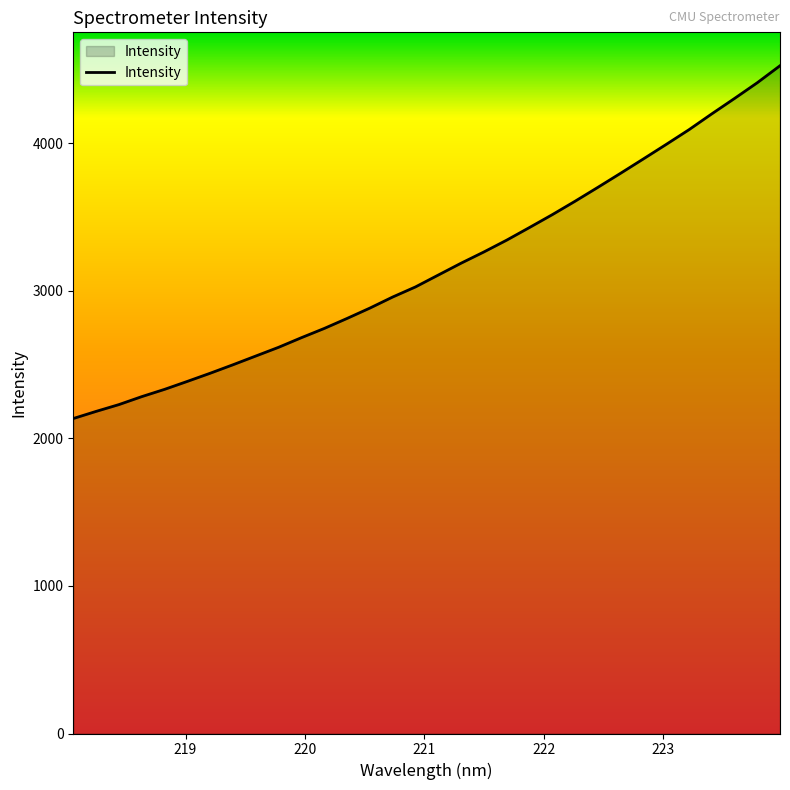

What is the difference between the maximum and minimum values?

2390.2